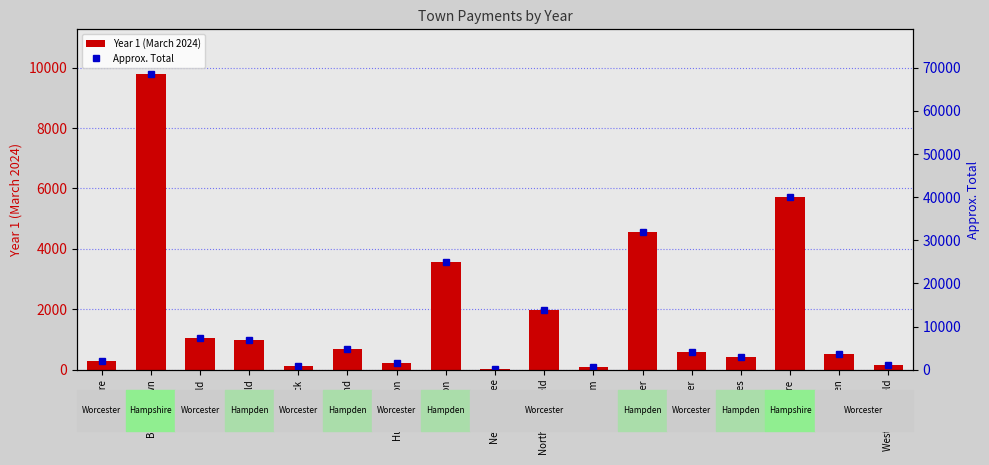

What is the sum of the Year 1 (March 2024) values at Oakham and Belchertown?

9874.3